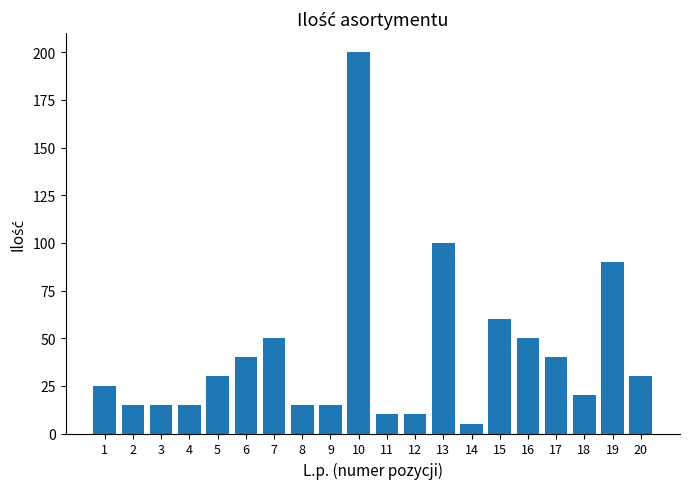

Count the number of categories in the chart.

20